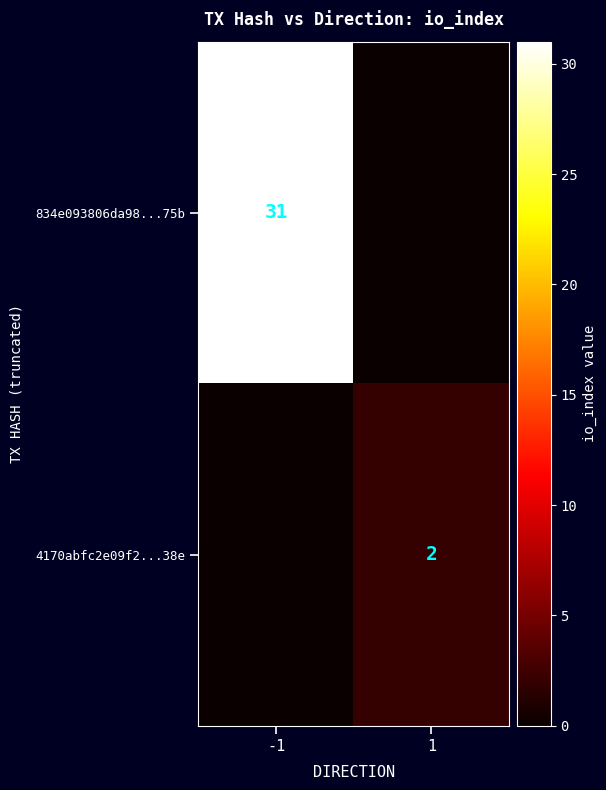

The 4170abfc2e09f2...38e series shows 3 at 1. True or false?

False